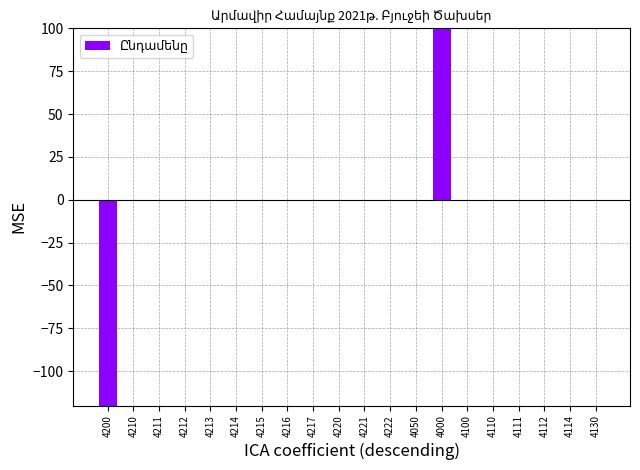

Reading left to right, what are all the values shown in this chart?

4200=-3018	4210=0	4211=0	4212=0	4213=0	4214=0	4215=0	4216=0	4217=0	4220=0	4221=0	4222=0	4050=0	4000=11620	4100=0	4110=0	4111=0	4112=0	4114=0	4130=0